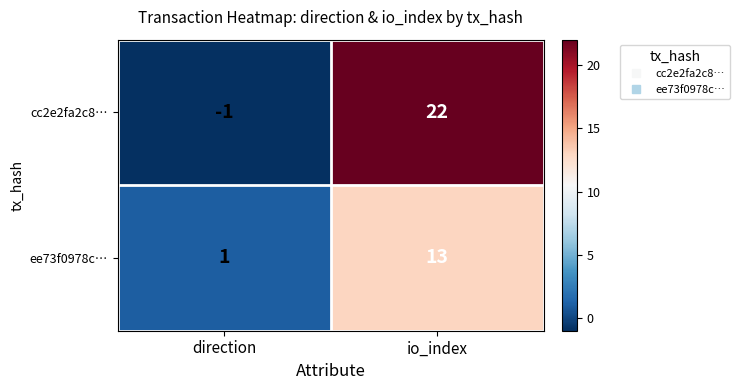

Reading left to right, what are all the values shown in this chart?

cc2e2fa2c8…: direction=-1	io_index=22
ee73f0978c…: direction=1	io_index=13